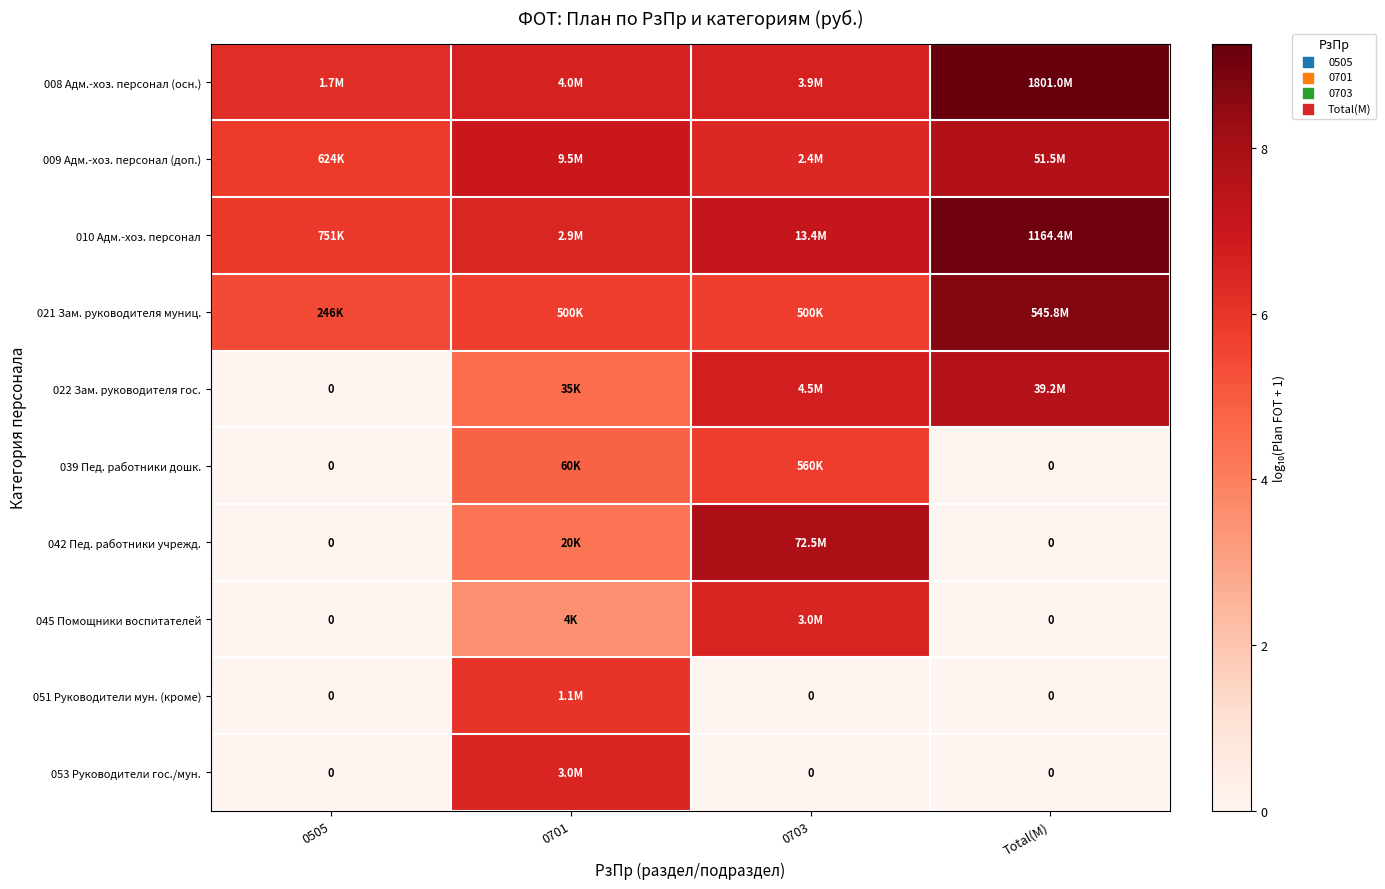

How many values in the 010 Адм.-хоз. персонал series are below 7?

2